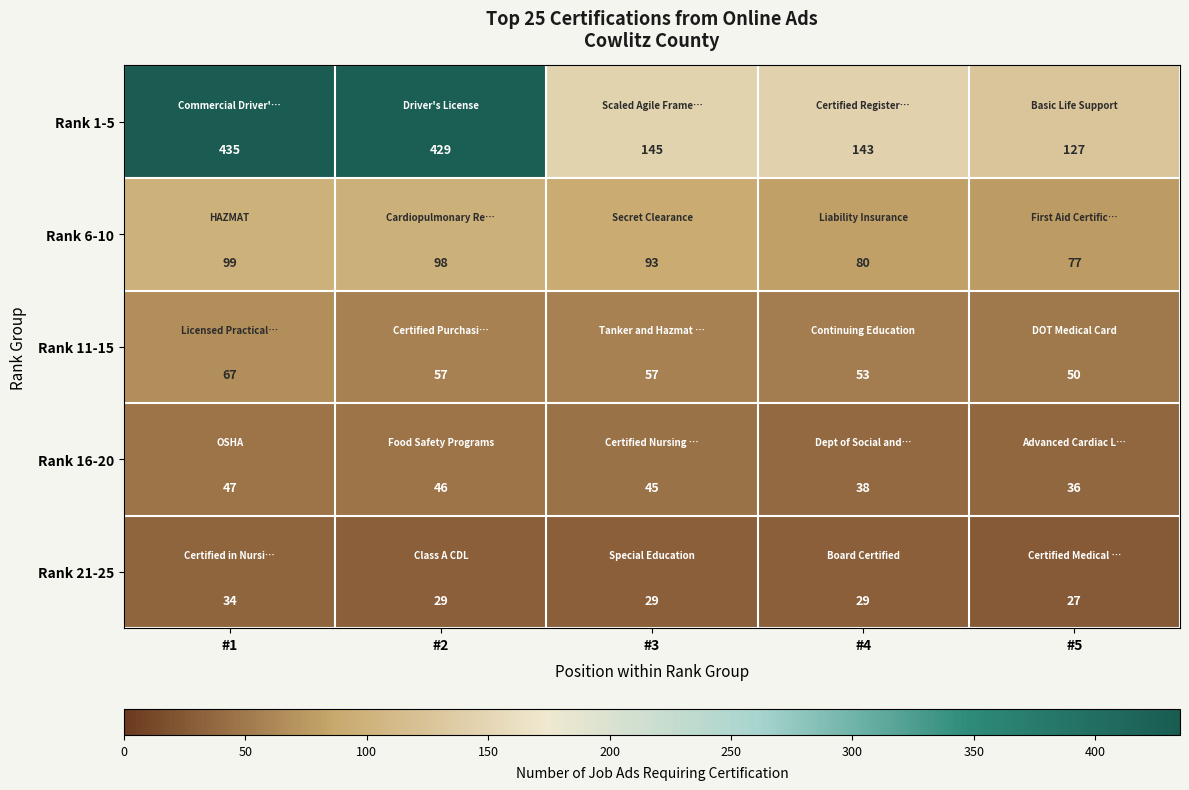

Rank the series by their maximum value, from highest to lowest.

Rank 1-5, Rank 6-10, Rank 11-15, Rank 16-20, Rank 21-25